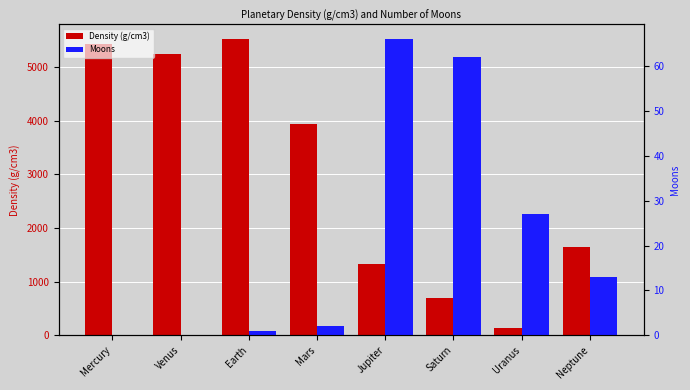

What is the difference between the Moons values at Mercury and Mars?

2